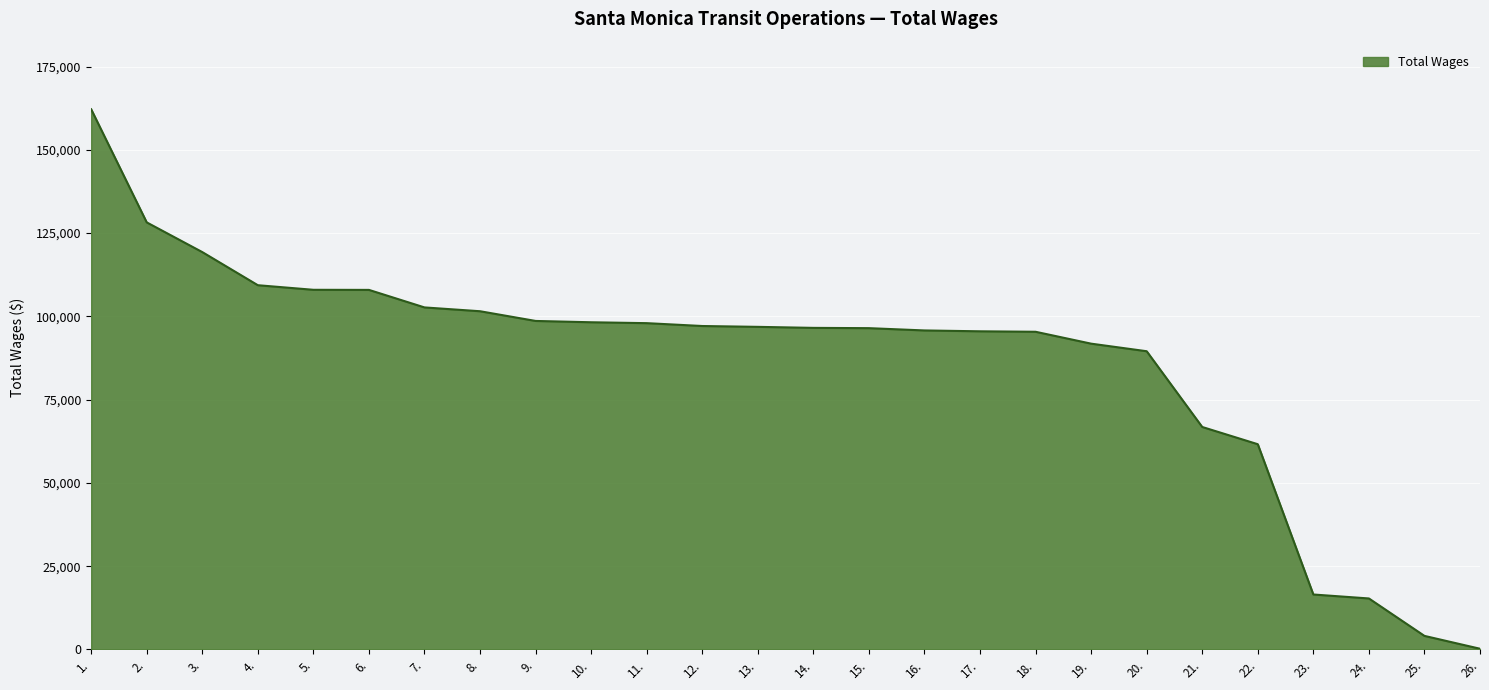

Is it true that the value at 19. is 136076?

False